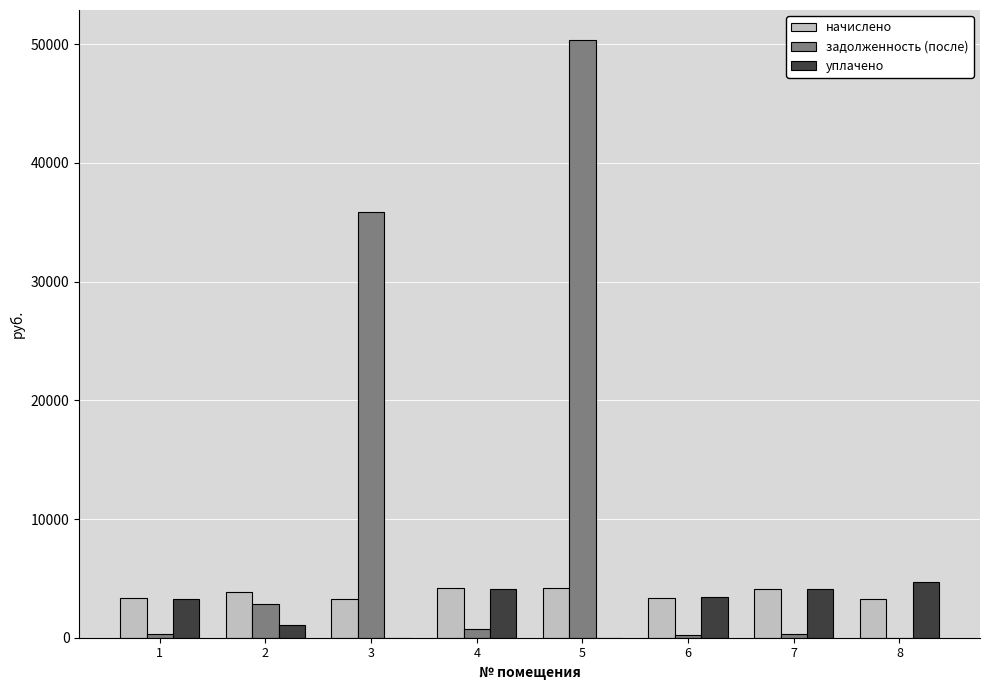

What is the sum of all задолженность (после) values?

90642.3